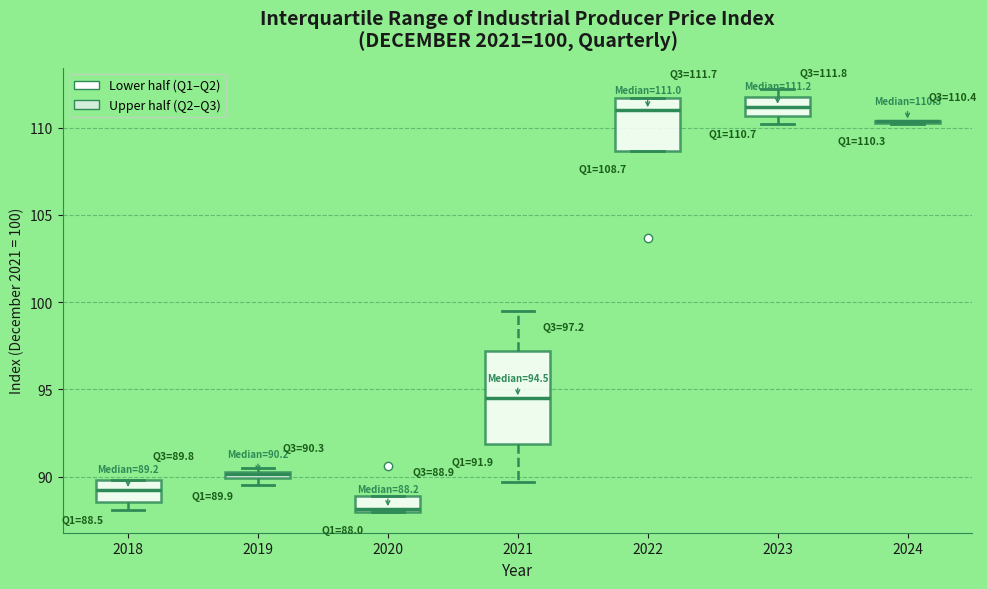

Which box is the tallest, from its lower edge to its upper edge?

2021